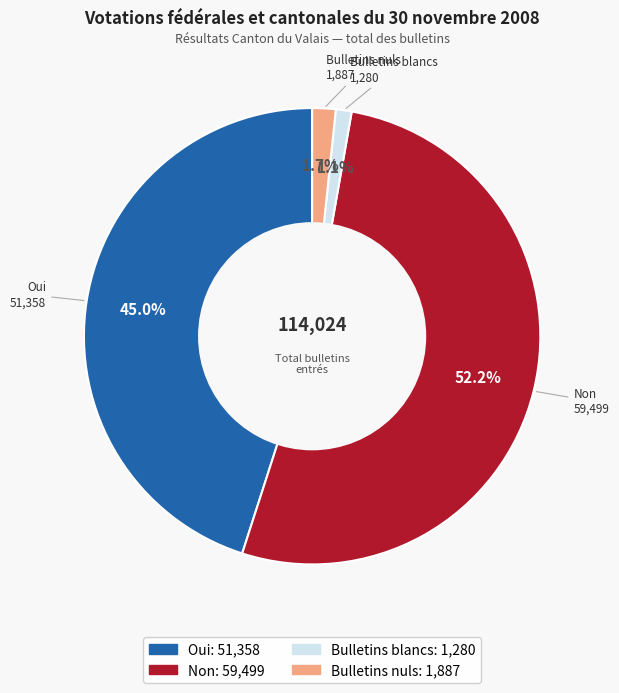

What percentage is the Non slice, to the nearest percent?

52%